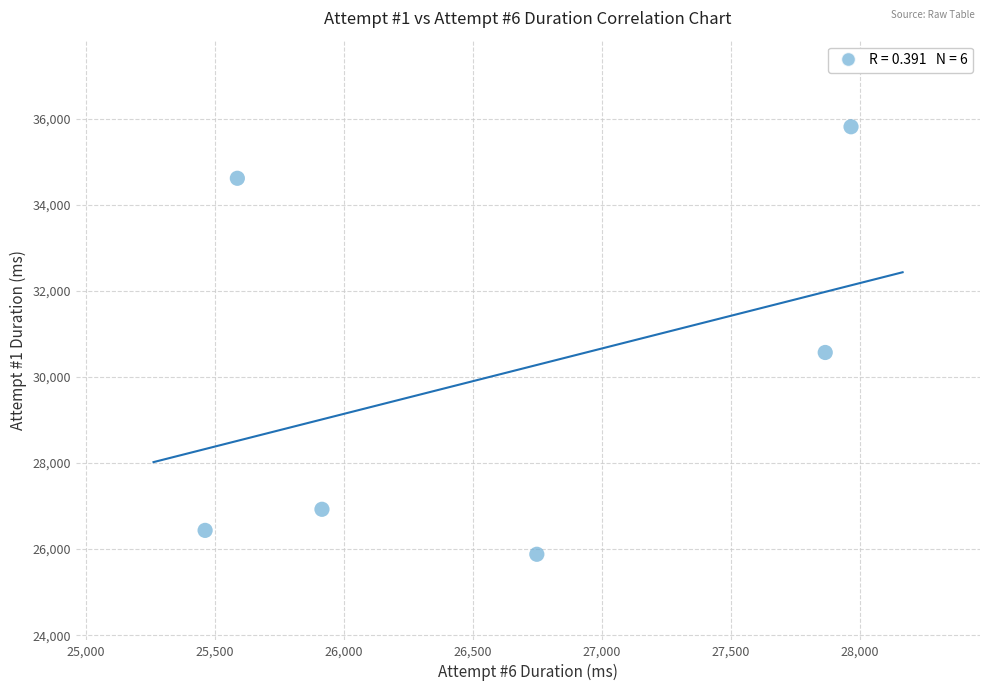

What is the range of Y values (max minus min)?

9932